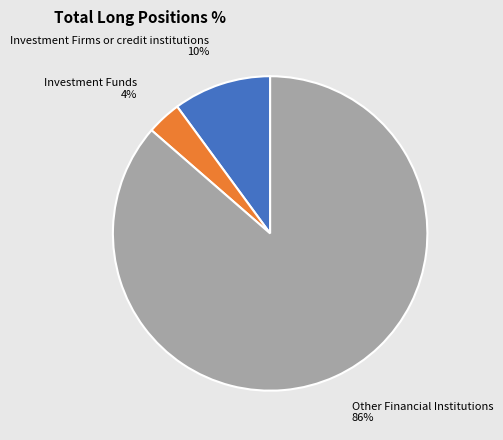

To the nearest percent, what is the average slice percentage?

33%